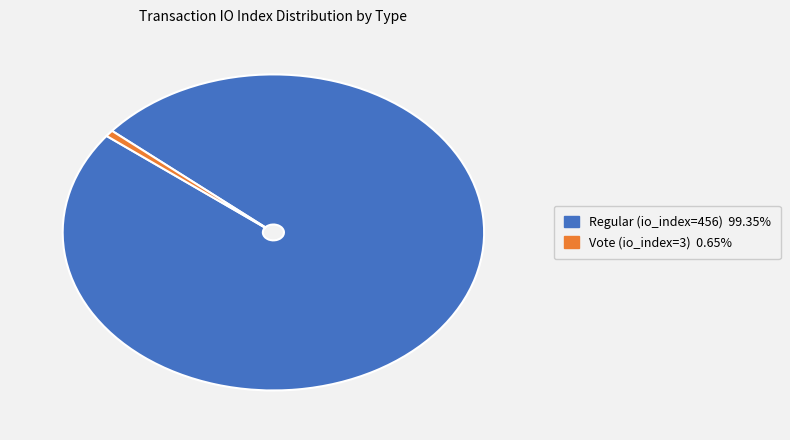

Rank the categories by value from lowest to highest.

Vote (io_index=3), Regular (io_index=456)